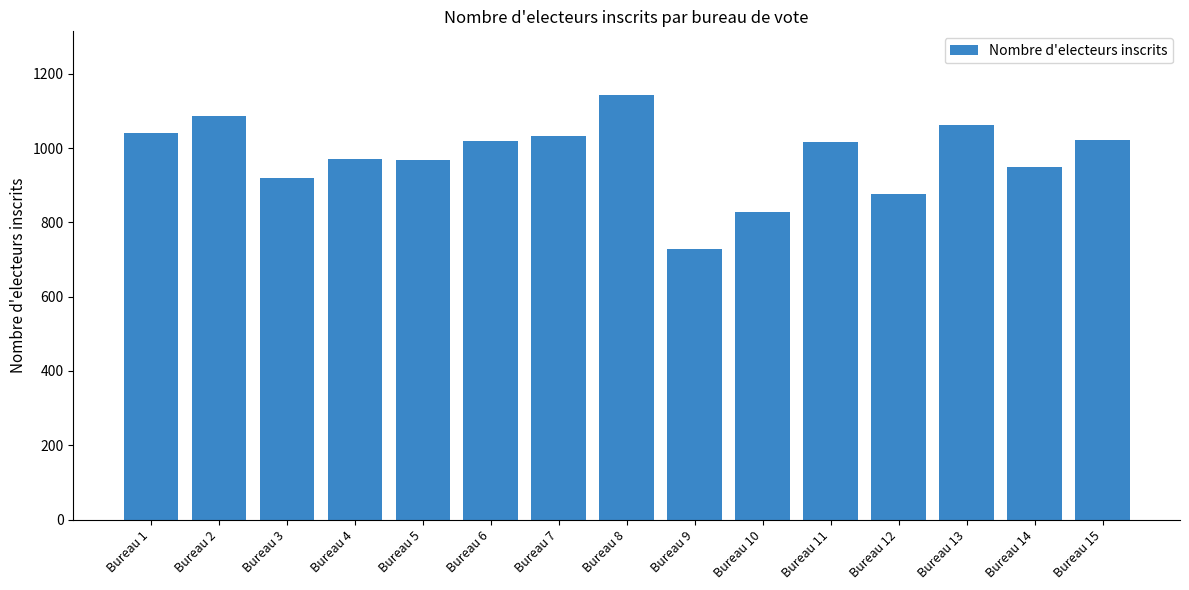

Which label corresponds to the largest value in the chart?

Bureau 8